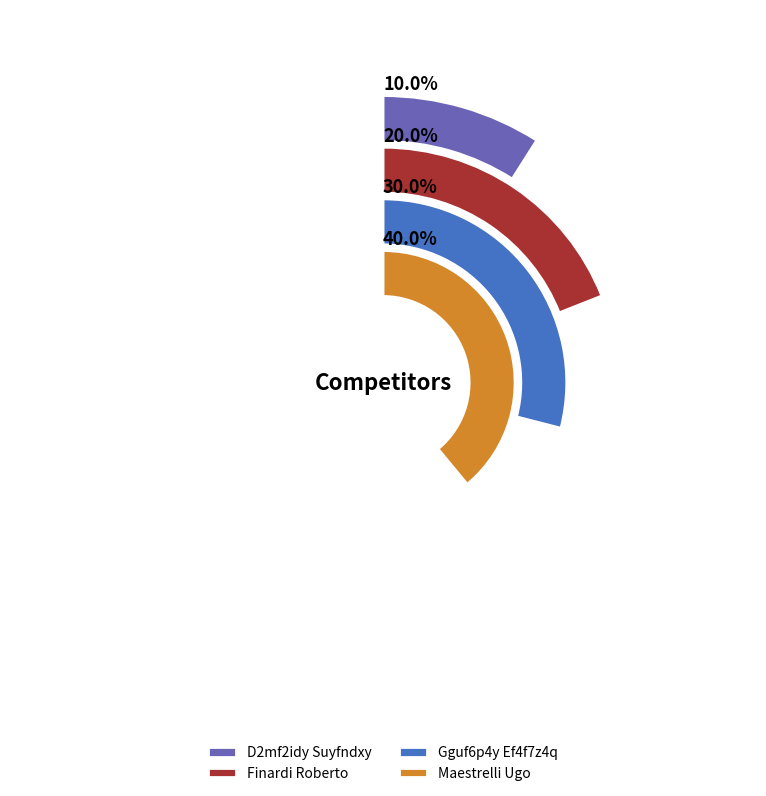

How many segments does this pie chart have?

4